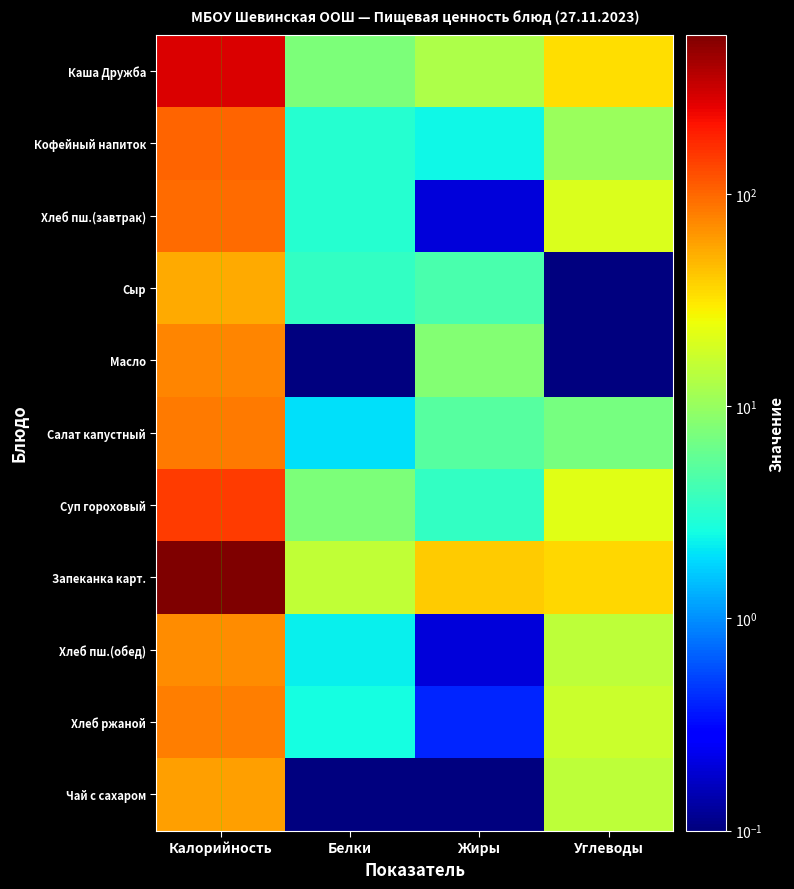

What is the spread (max minus min) of values at Жиры?

39.4